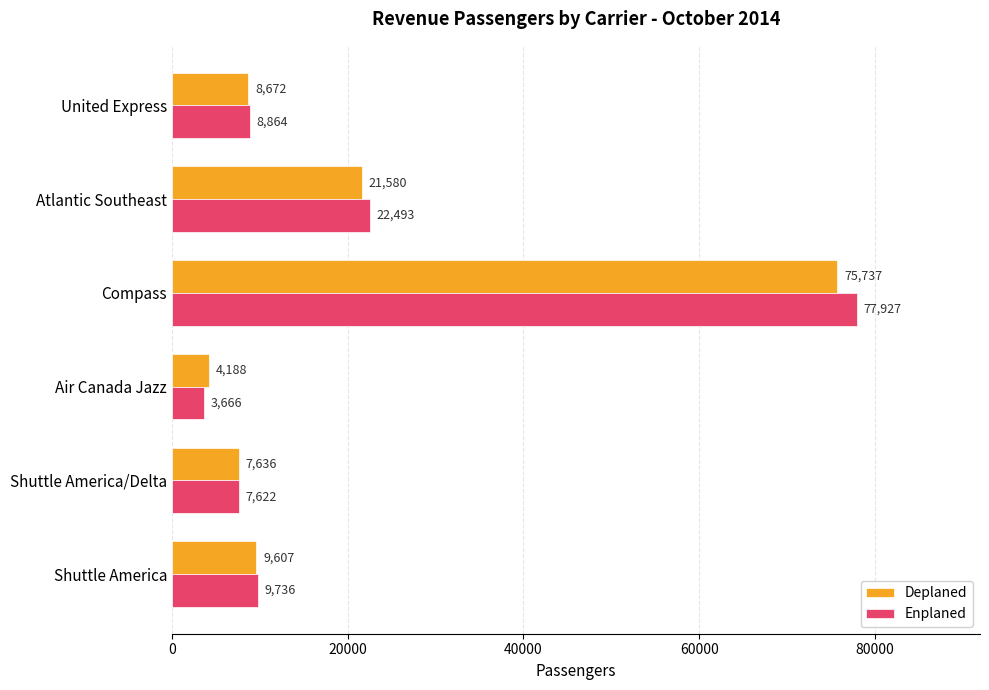

The Deplaned series shows 9607 at Shuttle America. True or false?

True